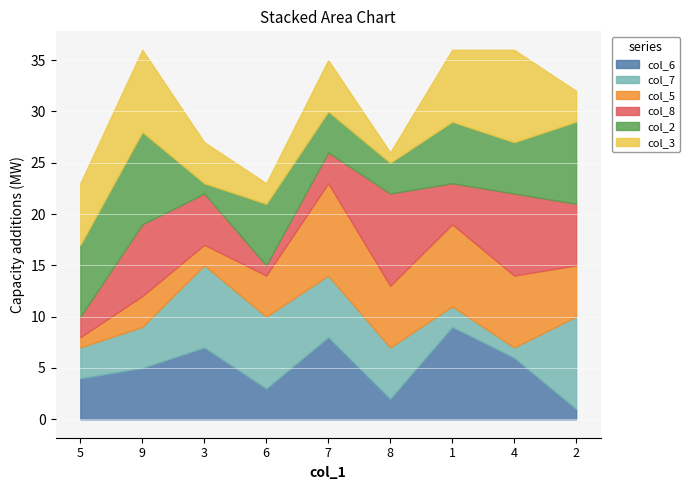

What is the label of the 8th point from the left?

4